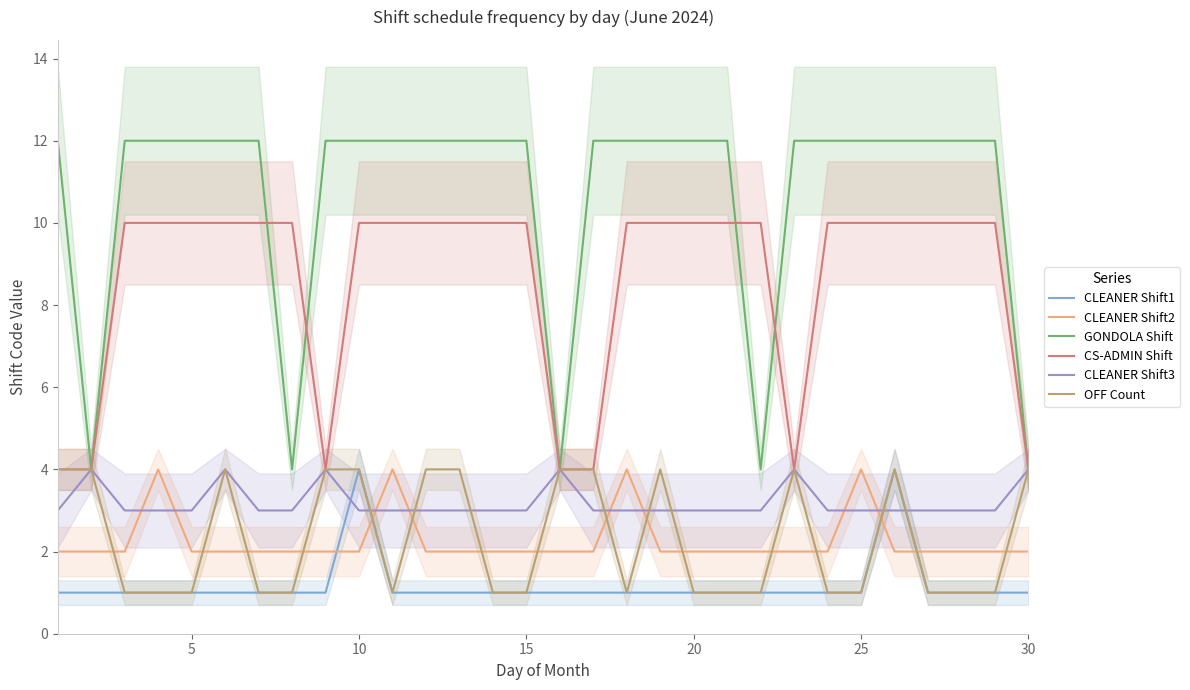

Is it true that GONDOLA Shift equals 1 at 30?

False